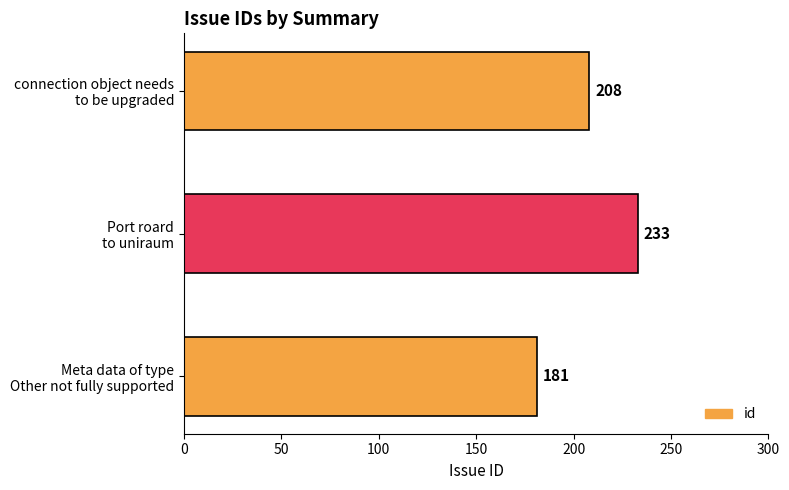

Reading top to bottom, transcribe all the data shown in this chart.

208	233	181